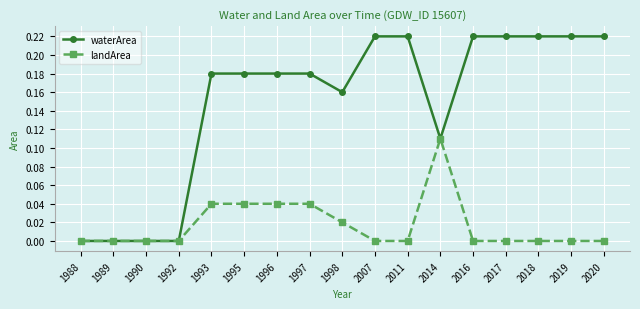

Rank the series by their average value, from highest to lowest.

waterArea, landArea